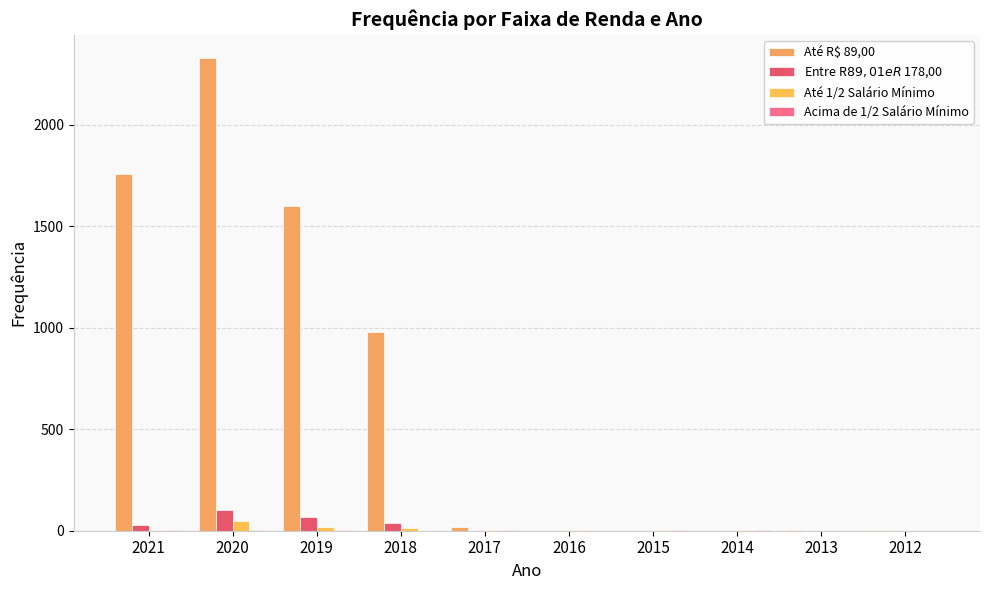

Reading left to right, transcribe all the data shown in this chart.

Até R$ 89,00: 2021=1759	2020=2328	2019=1603	2018=980	2017=19	2016=0	2015=0	2014=1	2013=6	2012=5
Entre R$ 89,01 e R$ 178,00: 2021=30	2020=101	2019=70	2018=37	2017=1	2016=0	2015=0	2014=0	2013=0	2012=0
Até 1/2 Salário Mínimo: 2021=4	2020=50	2019=20	2018=11	2017=3	2016=3	2015=3	2014=3	2013=0	2012=0
Acima de 1/2 Salário Mínimo: 2021=2	2020=5	2019=2	2018=1	2017=2	2016=1	2015=3	2014=3	2013=1	2012=0